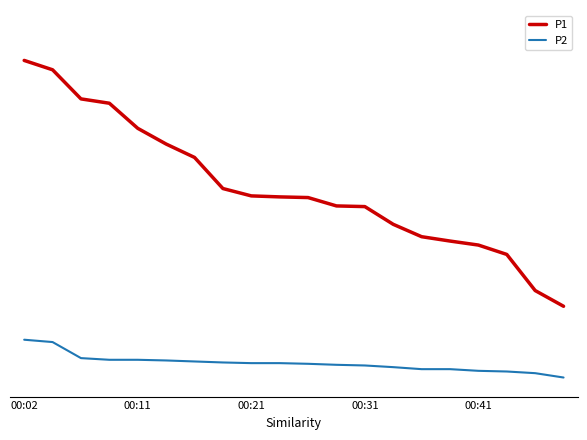

At which label does P1 first exceed 5?

00:02